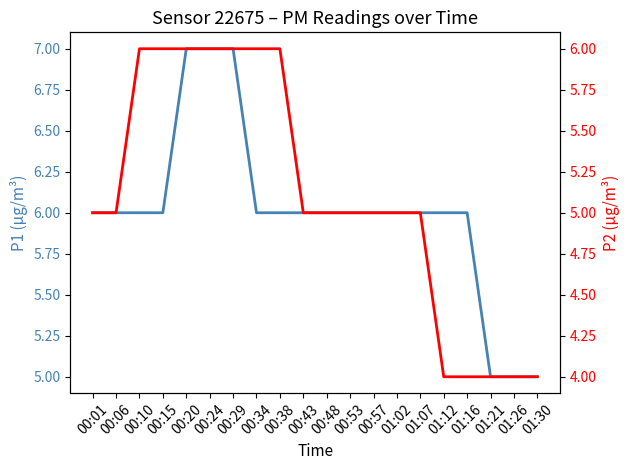

What is the total value across all series at 01:07?

11